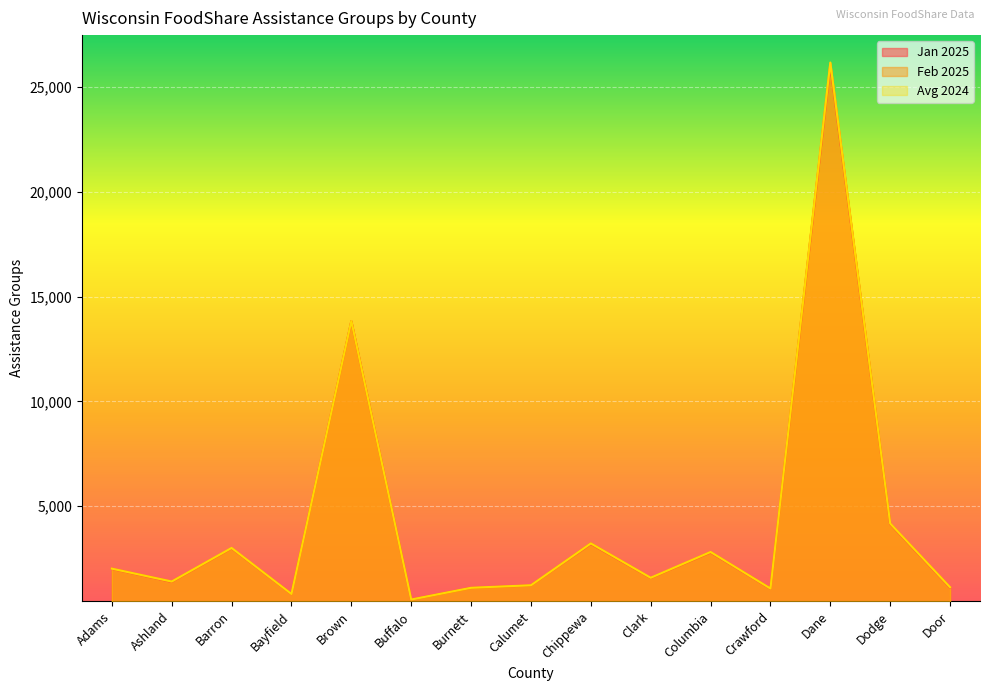

The value of Avg 2024 at Crawford is 1068. True or false?

True